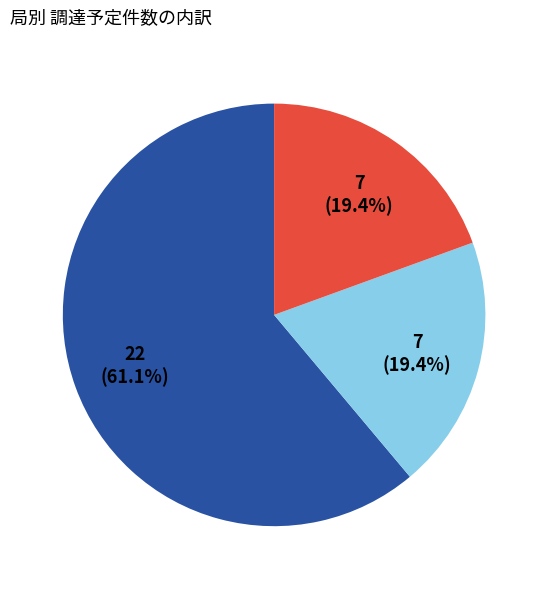

Count the number of slices in the pie.

3